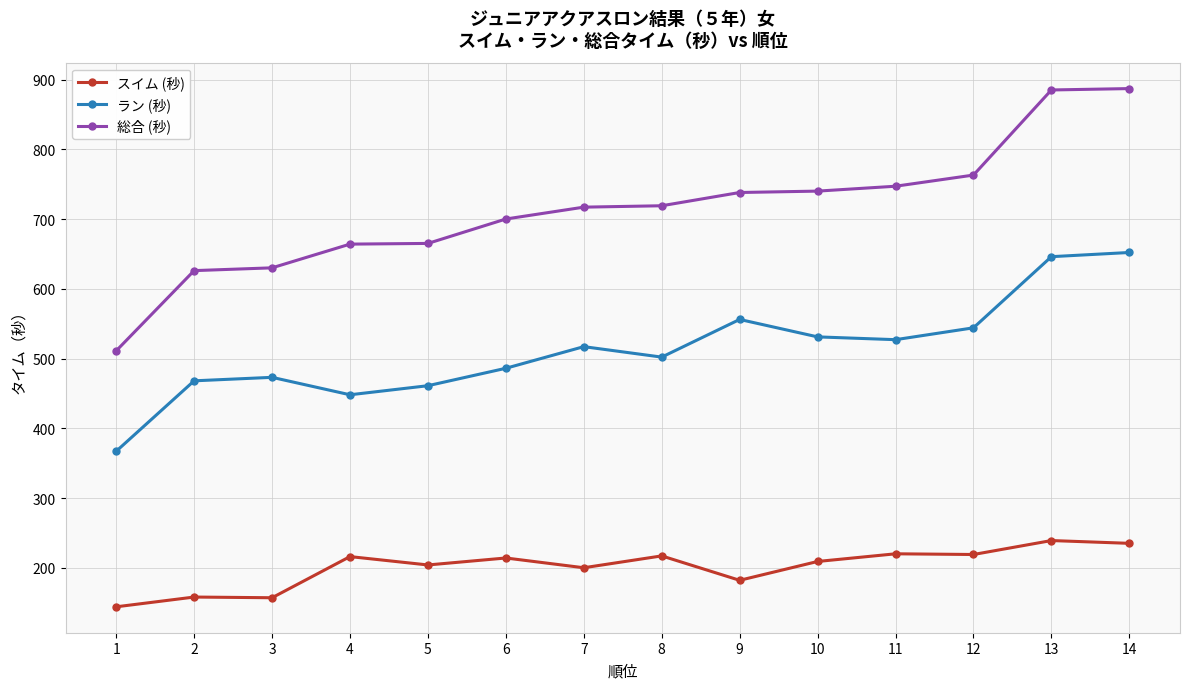

Which series has the largest range (max minus min)?

総合 (秒)